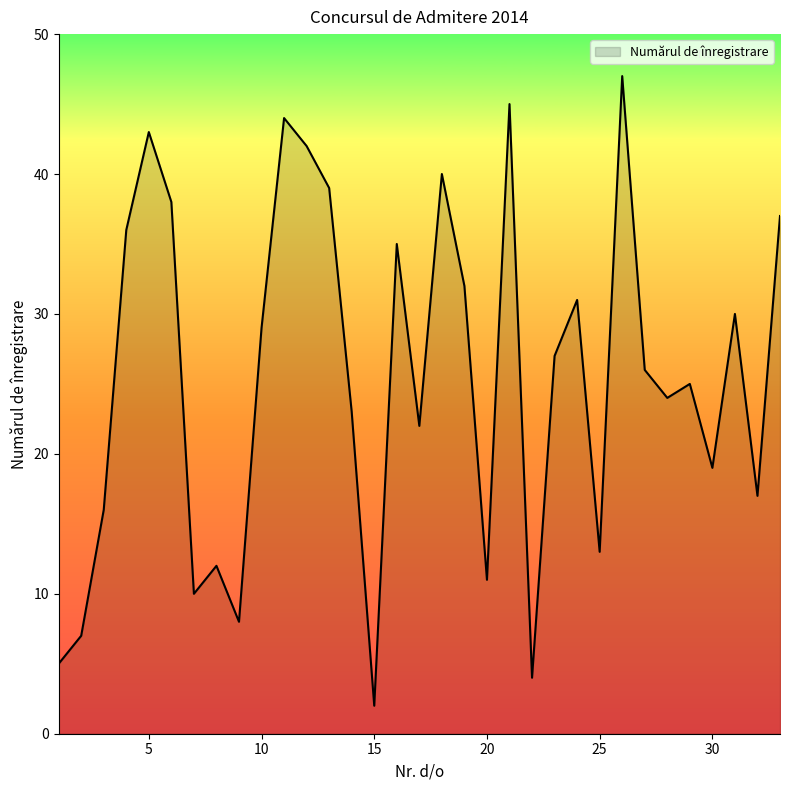

What is the greatest value displayed?

47